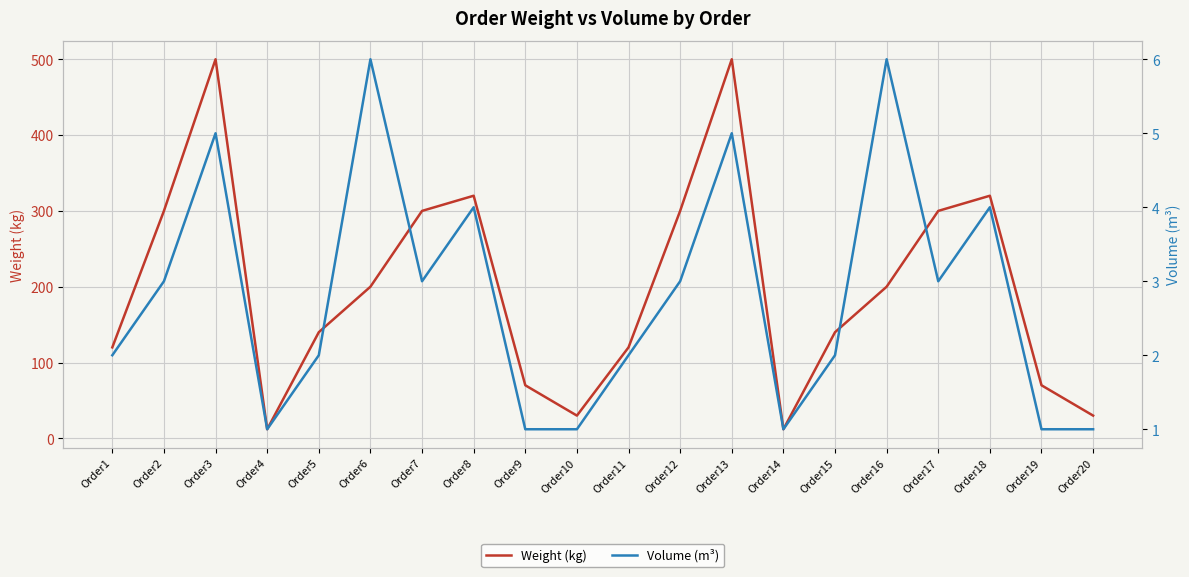

How many interior local valleys does the Weight (kg) series have?

3